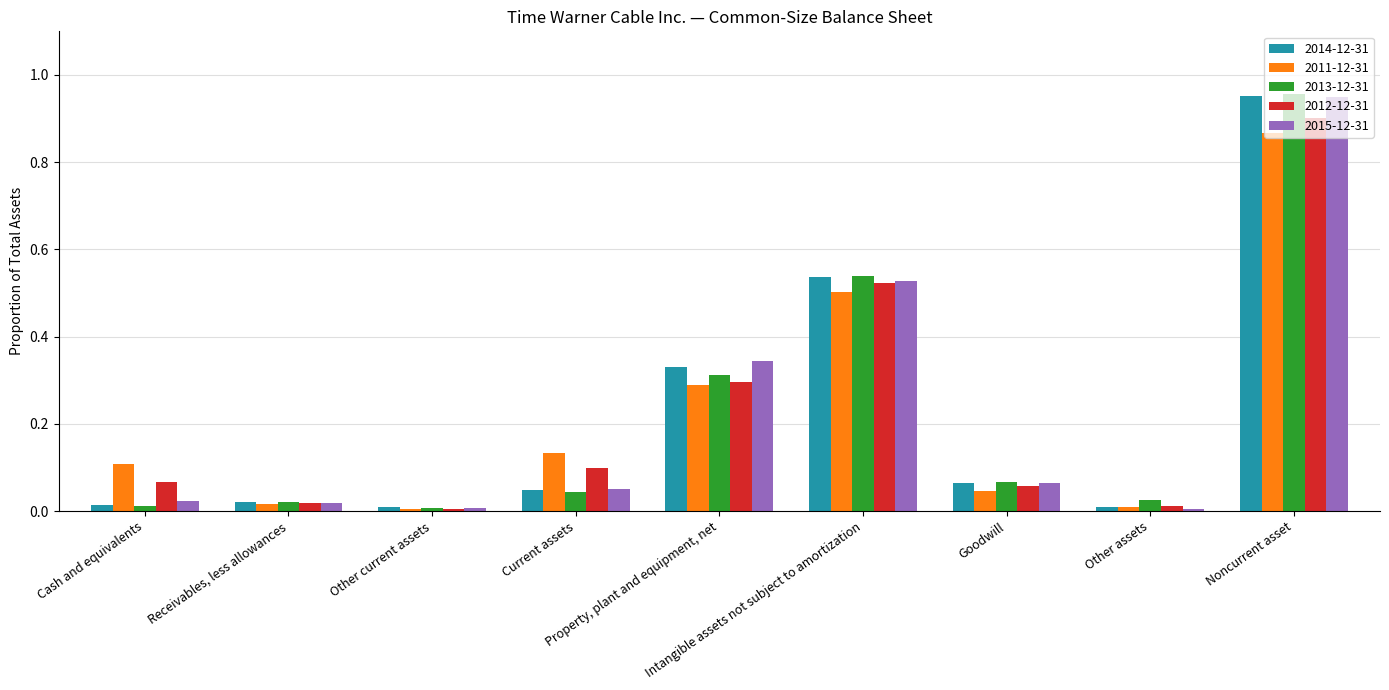

True or false: 2013-12-31 has a value of 0.7 at Intangible assets not subject to amortization.

False